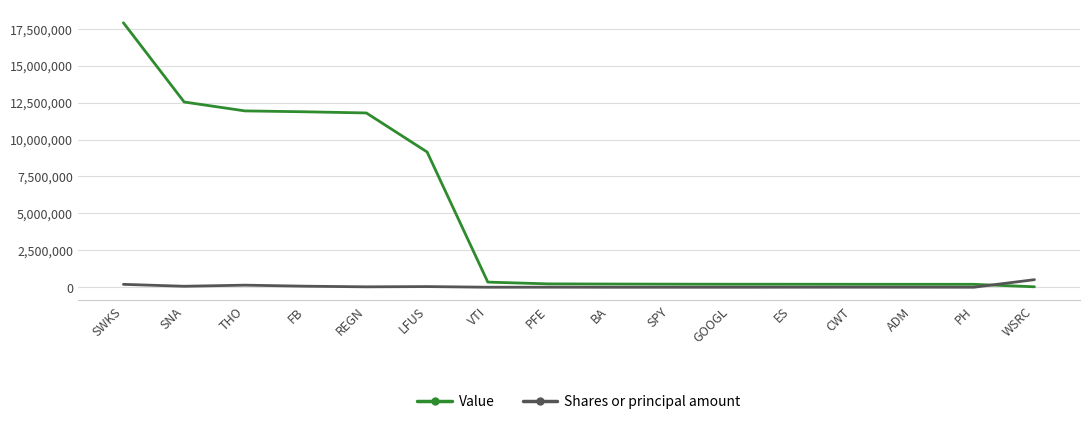

Read the Value value at SWKS, to the nearest 10.

17901000